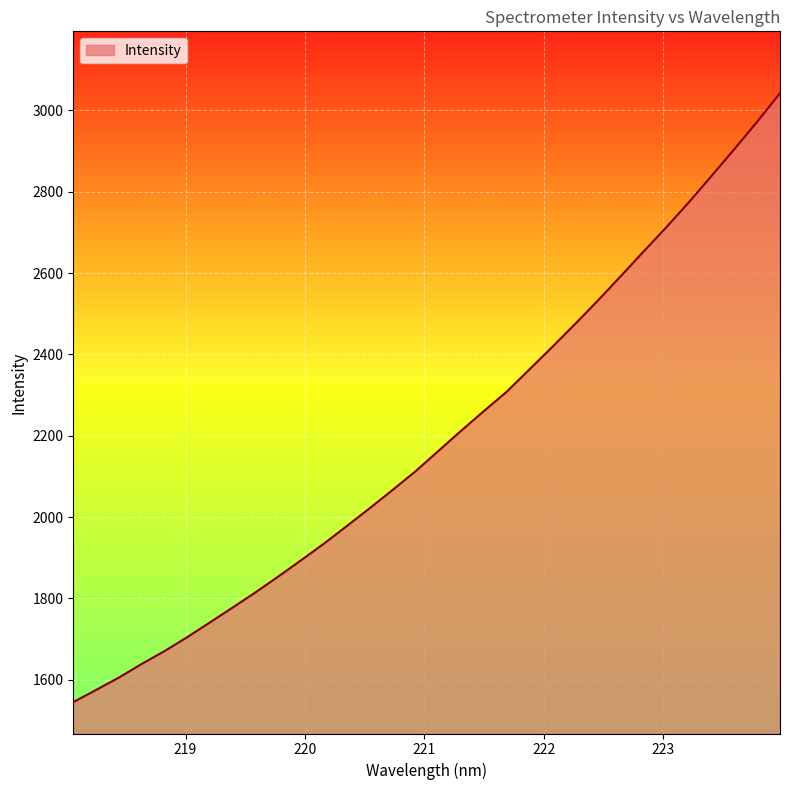

What is the greatest value displayed?

3042.4